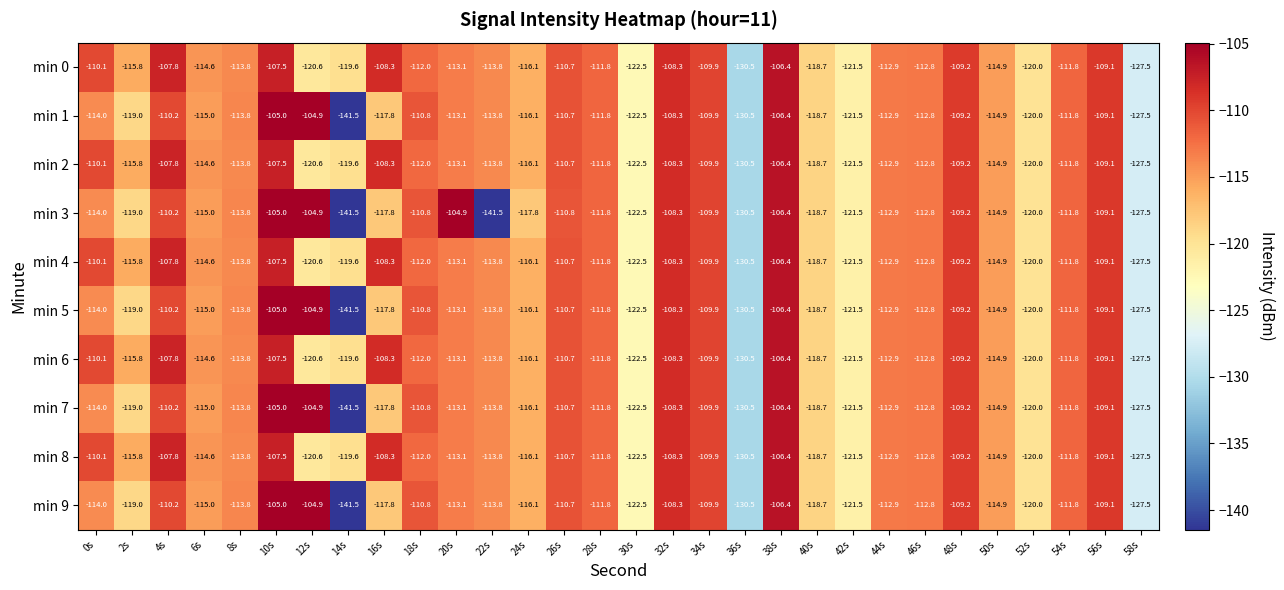

What value does the min 8 series have at 40s?

-118.7